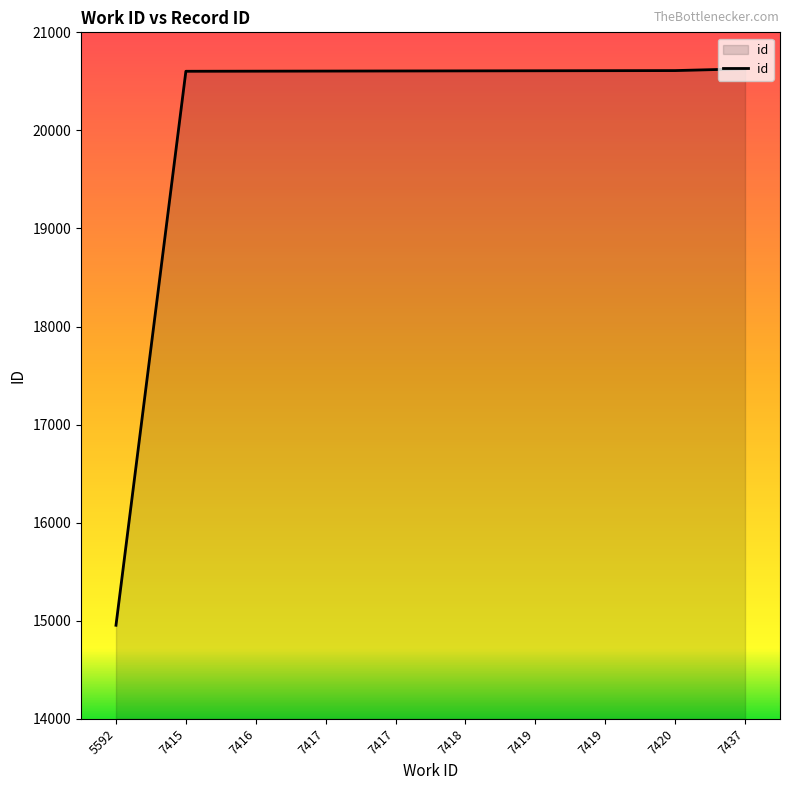

List the labels in order of value, largest first.

7437, 7420, 7419, 7419, 7418, 7417, 7417, 7416, 7415, 5592